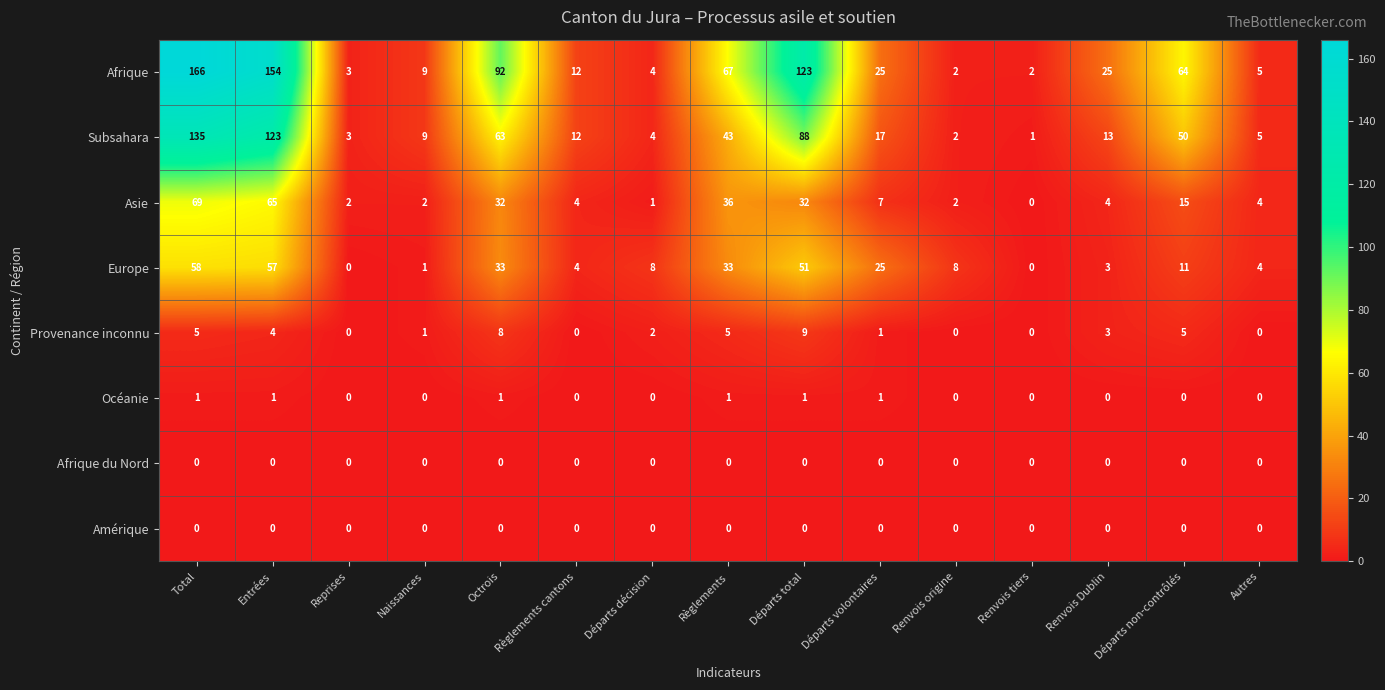

At which category does the chart reach its peak across all series?

Total